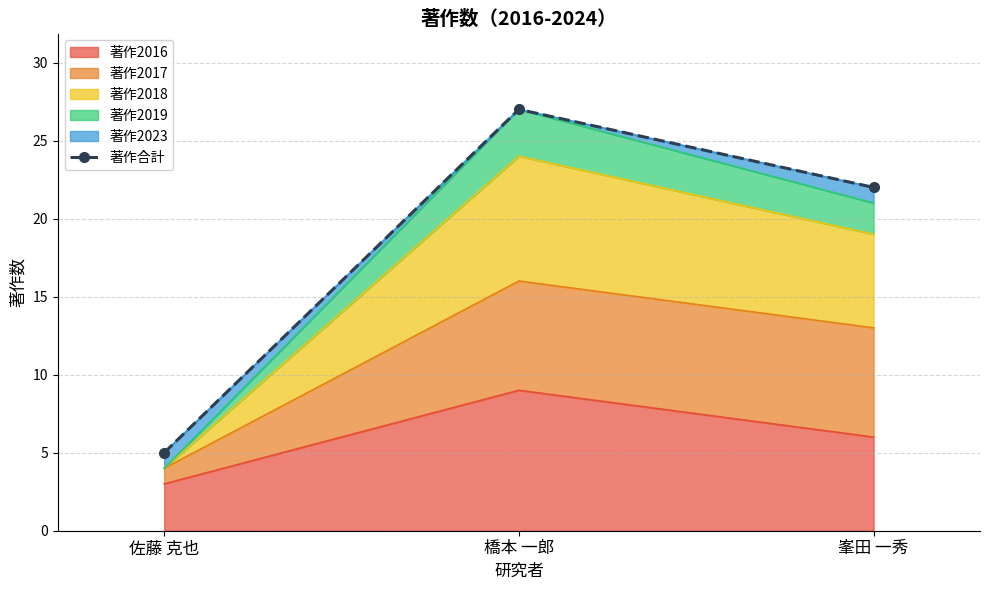

The chart shows a value of 7 at 佐藤 克也. True or false?

False